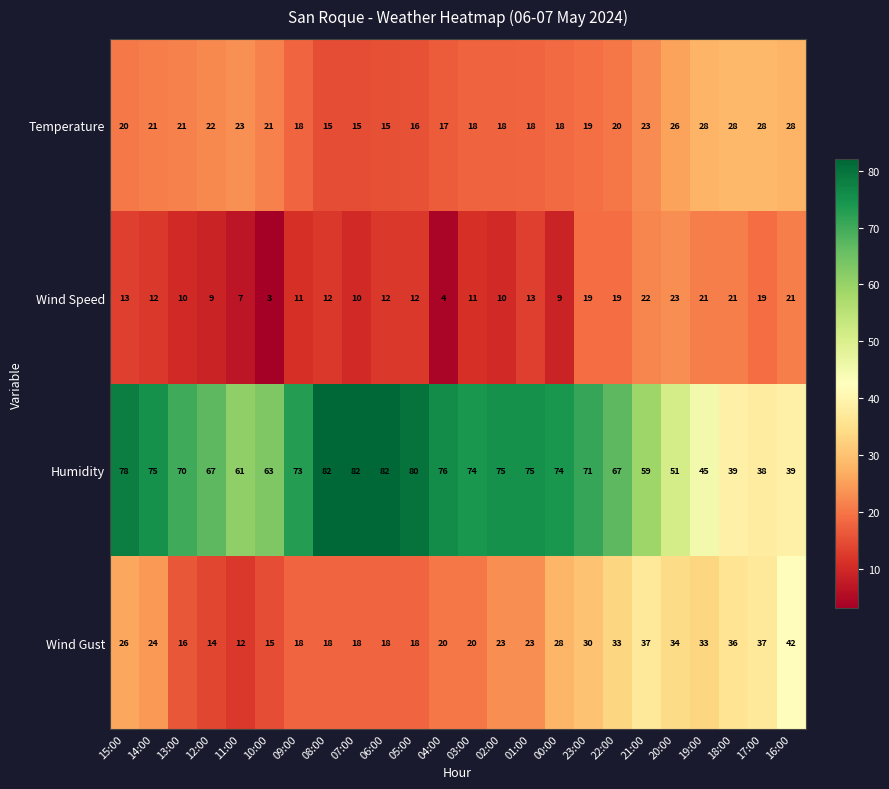

What is the spread (max minus min) of values at 16:00?

21